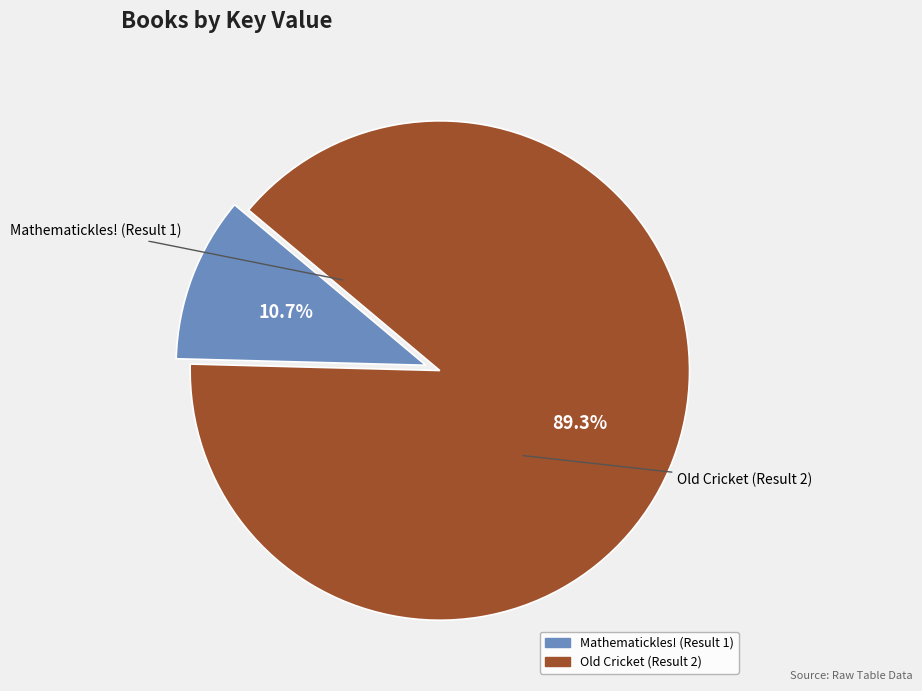

Which slice represents more than half of the pie?

Old Cricket (Result 2)